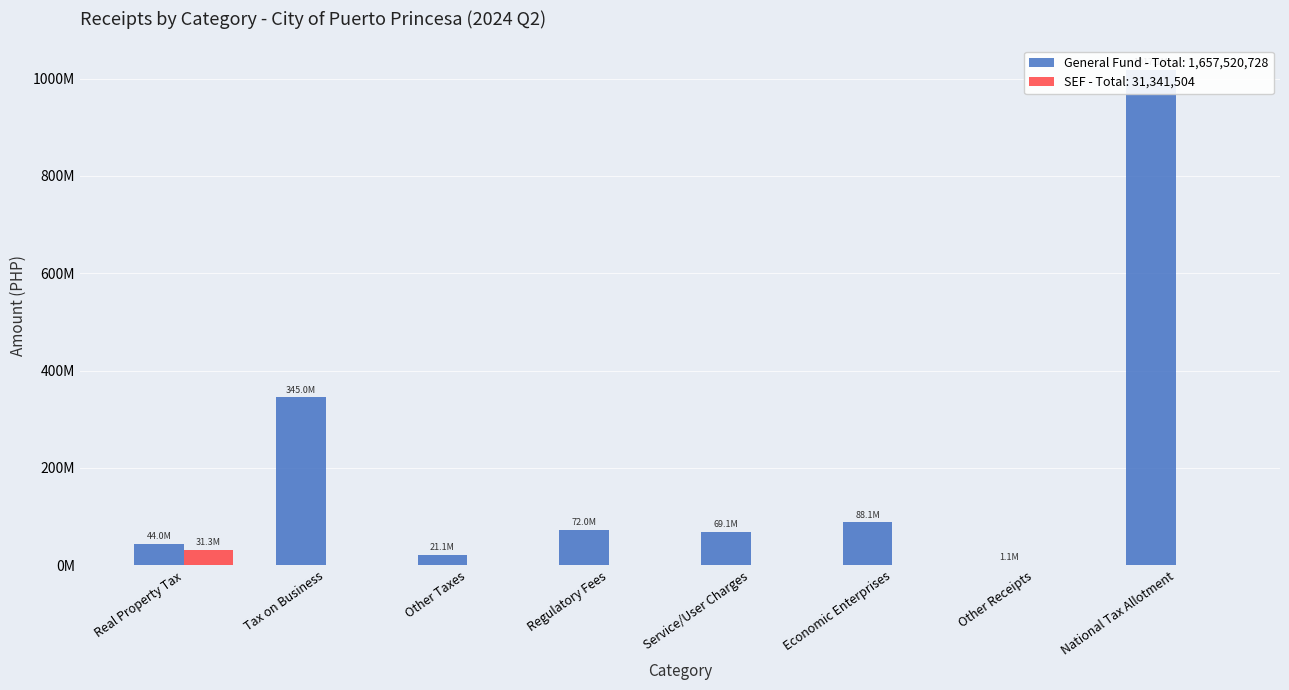

The value of General Fund at Regulatory Fees is 104683253.4. True or false?

False